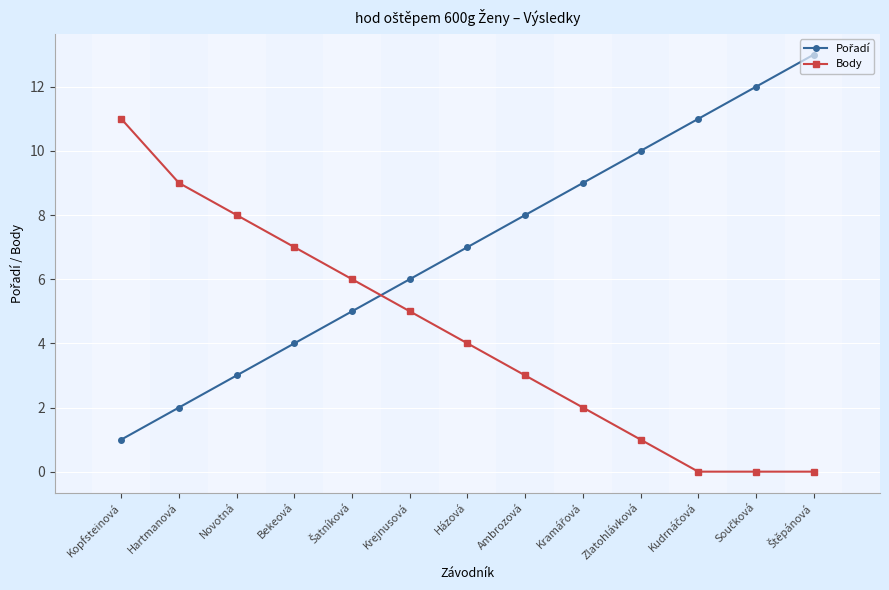

What position from the right is Krejnusová?

8